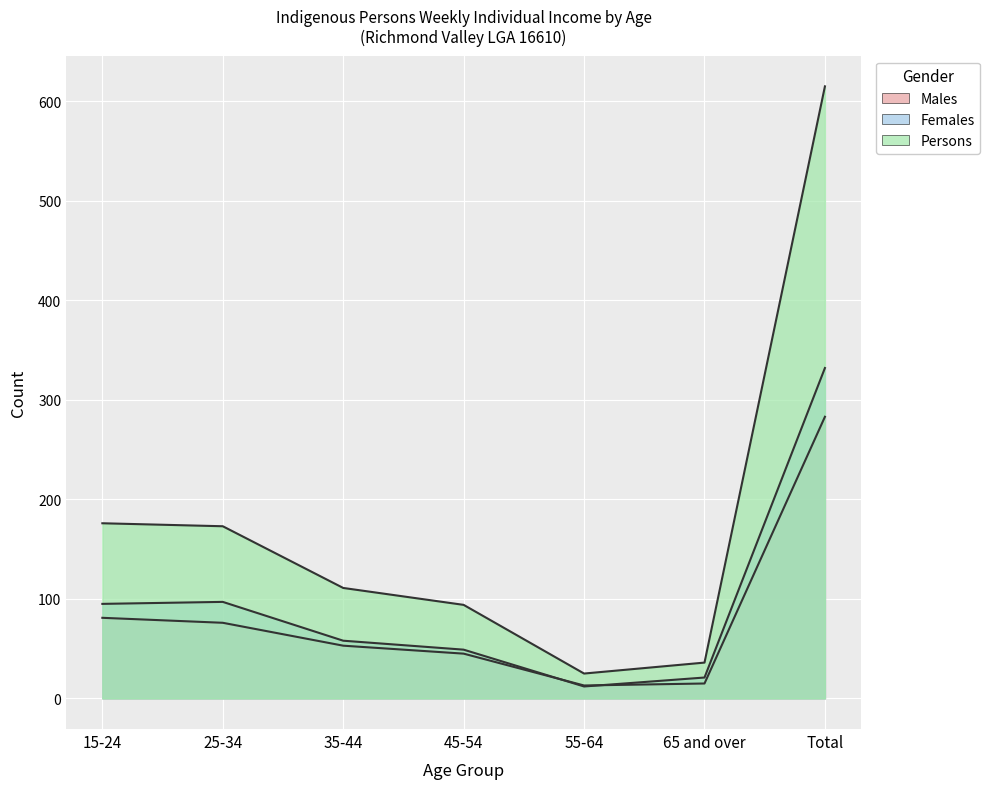

What is the value of the Persons point at the 3rd from the left?

111